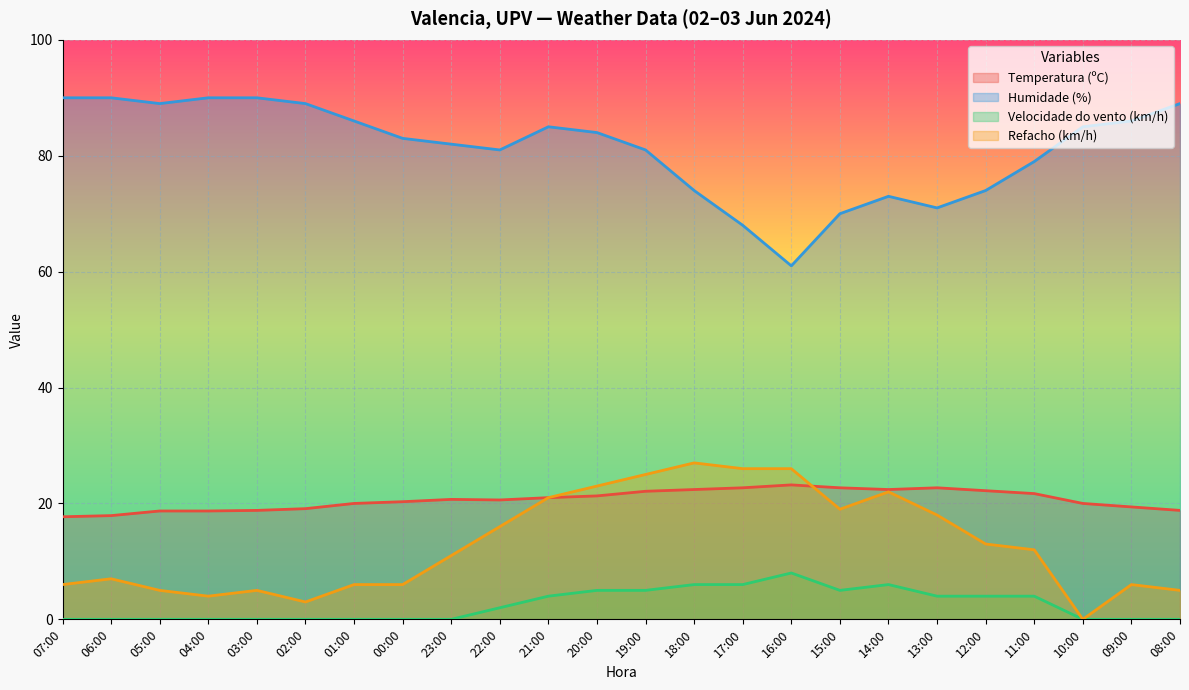

What is the difference between the Temperatura (ºC) values at 22:00 and 19:00?

1.5